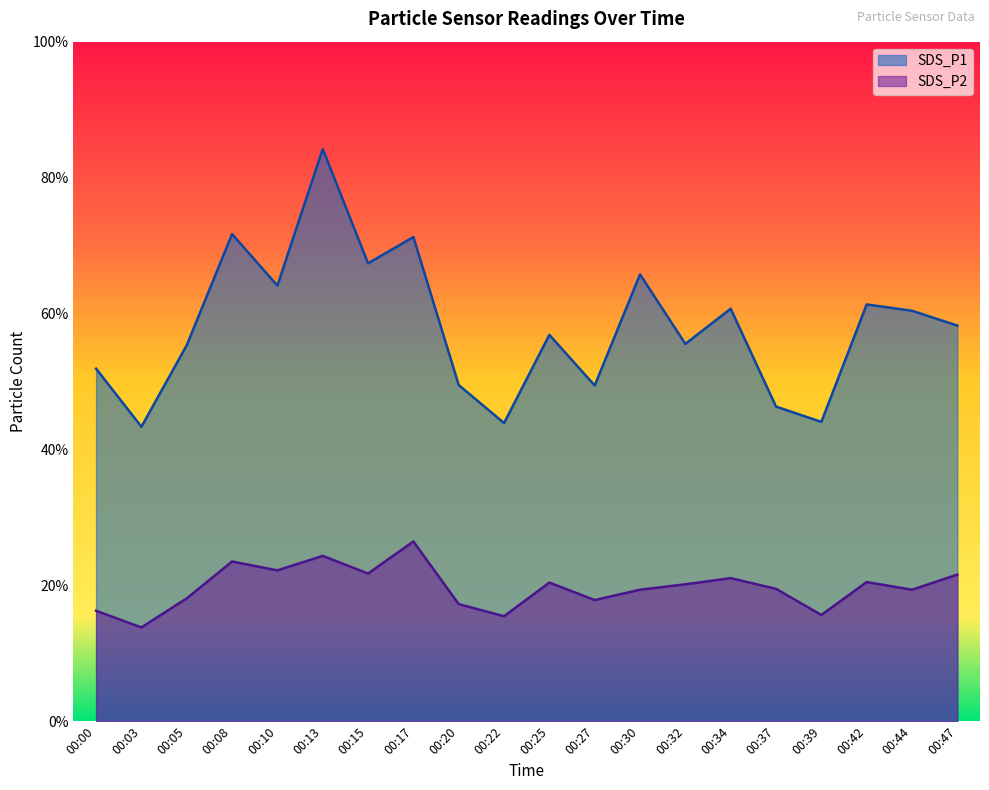

What value does the SDS_P1 series have at 00:39?

44.0